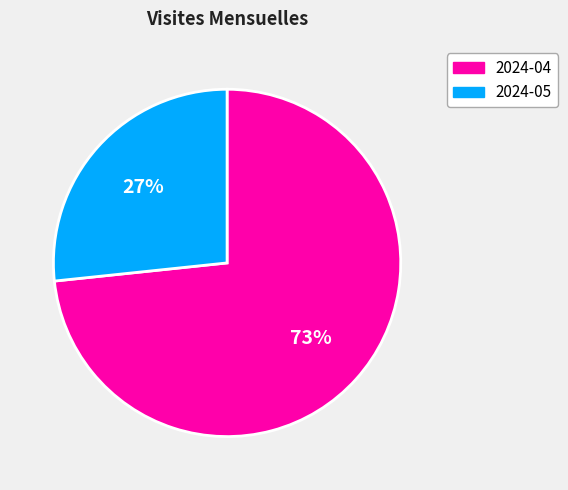

What is the smallest slice in the pie chart?

2024-05